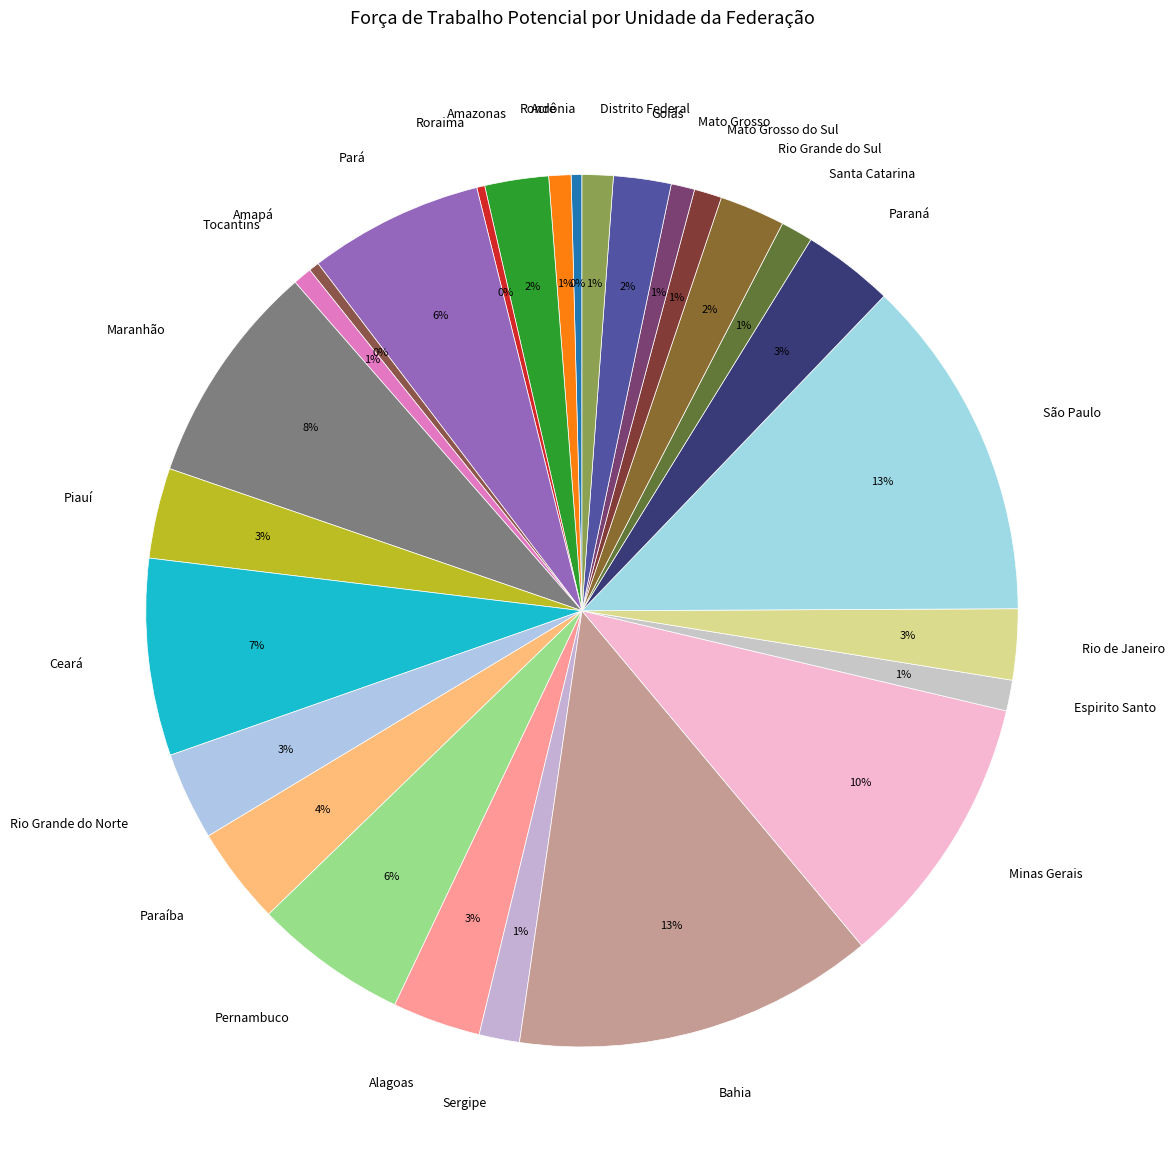

Does Amapá account for over 50% of the chart?

No